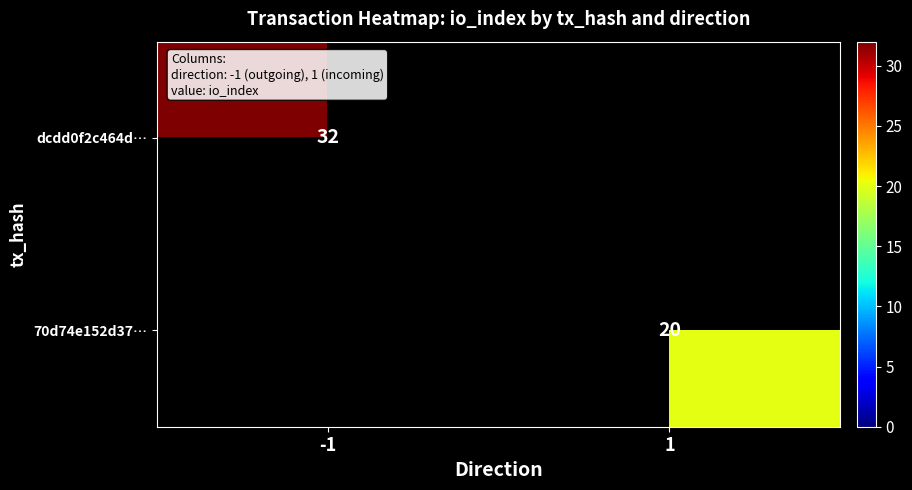

True or false: 70d74e152d37… has a value of 20 at 1.

True